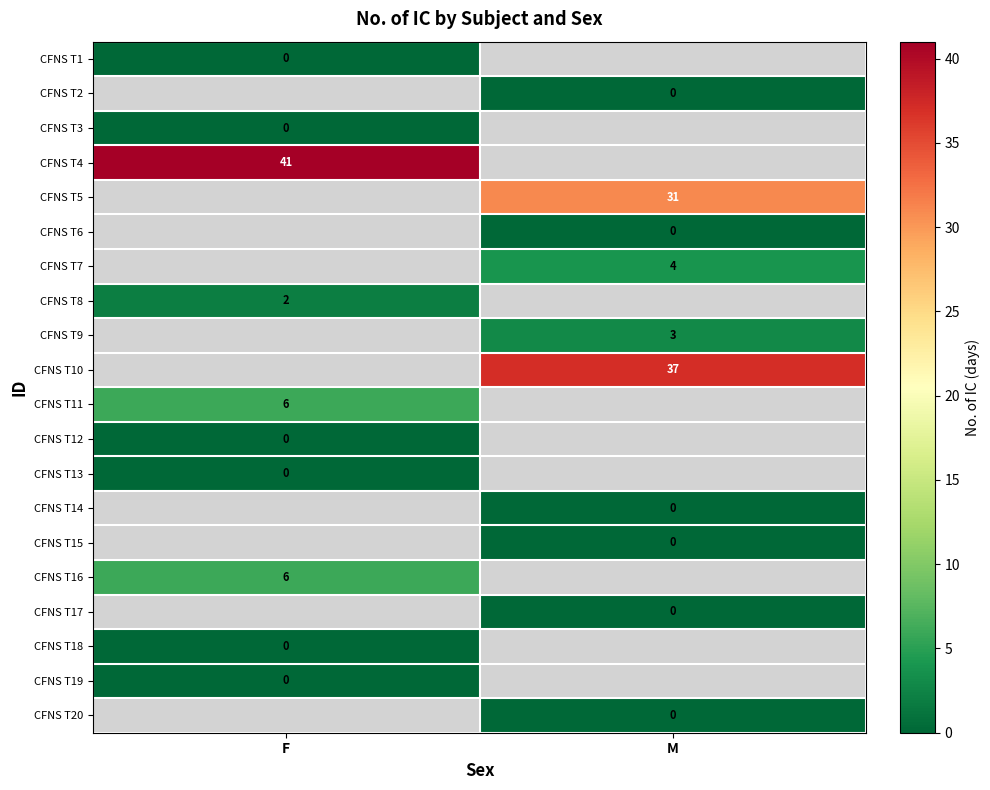

At how many categories does at least one series exceed 32?

2